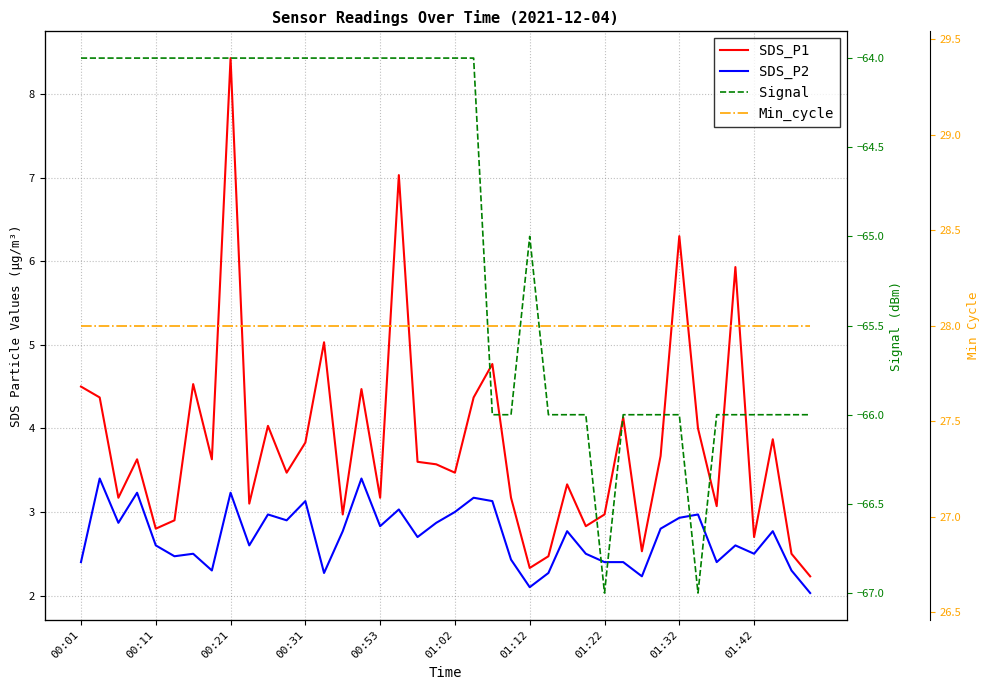

Read the Signal value at 00:31.

-64.0